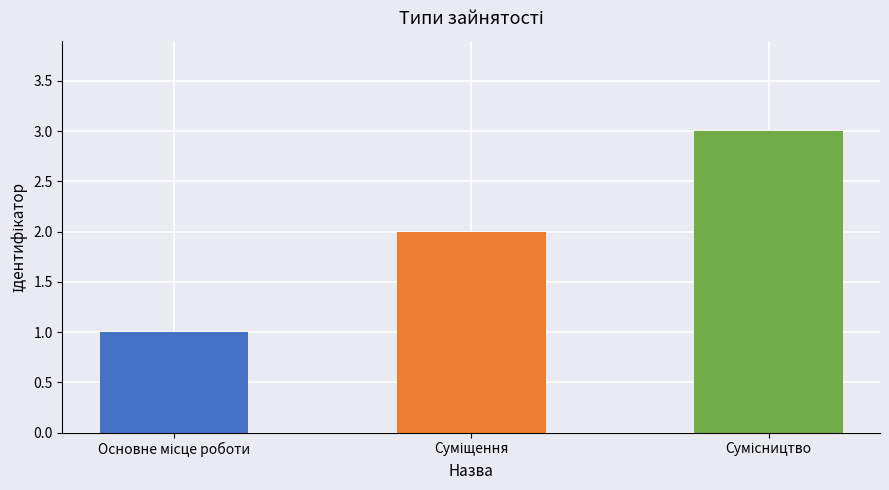

What is the smallest value displayed?

1